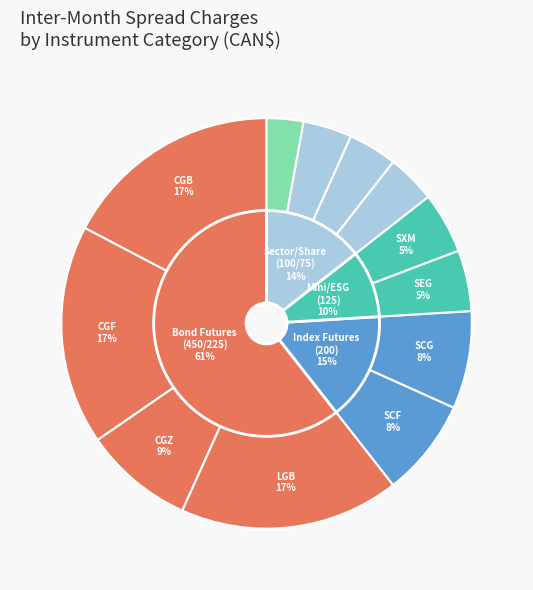

Is it true that CGZ (225) is 3% of the pie?

False